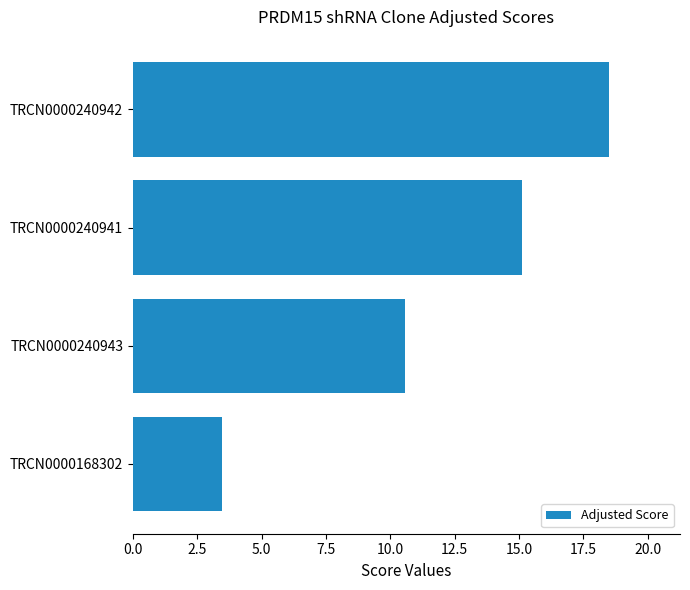

What is the sum of the values at TRCN0000168302 and TRCN0000240942?

21.9